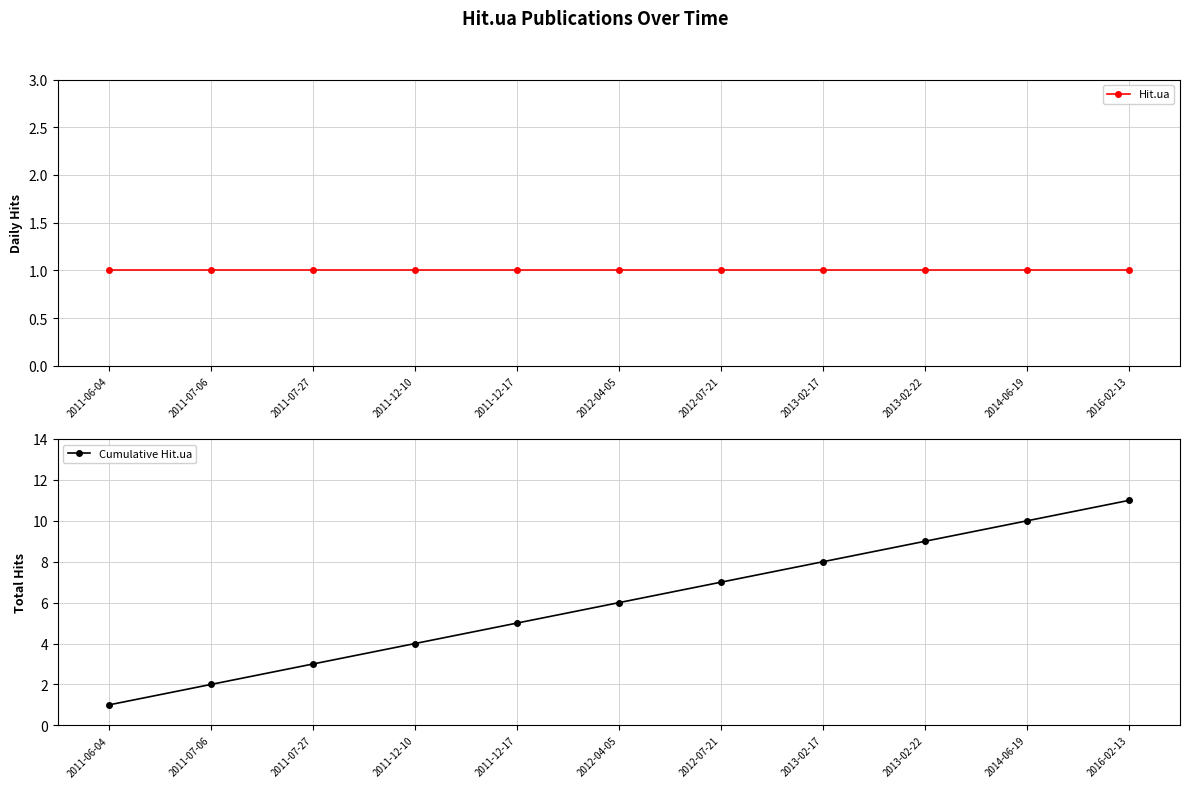

Rank the categories by Hit.ua value from highest to lowest.

2011-06-04, 2011-07-06, 2011-07-27, 2011-12-10, 2011-12-17, 2012-04-05, 2012-07-21, 2013-02-17, 2013-02-22, 2014-06-19, 2016-02-13